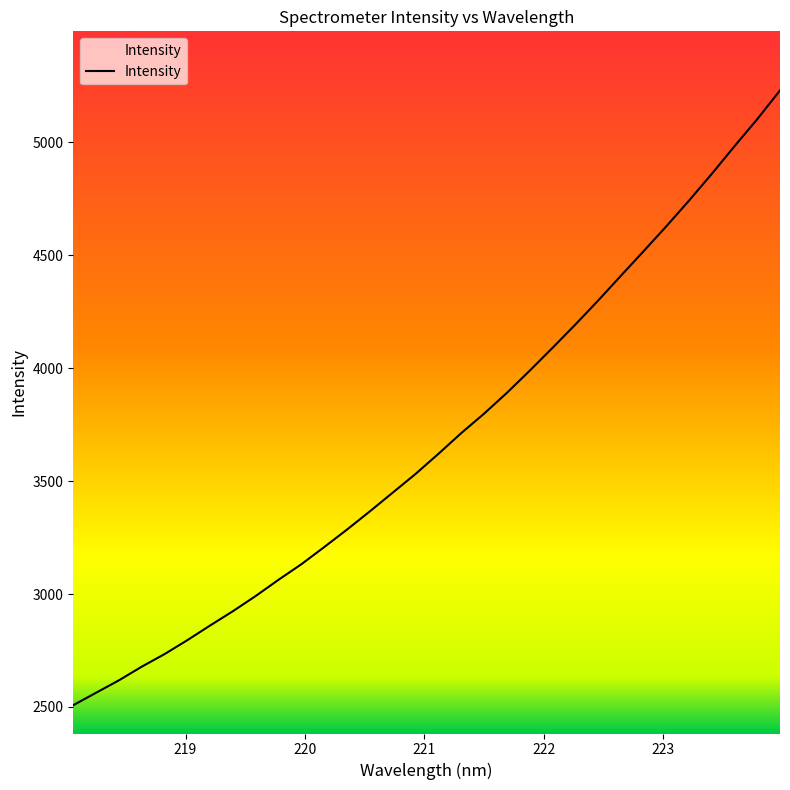

How many lines are shown in the chart?

1